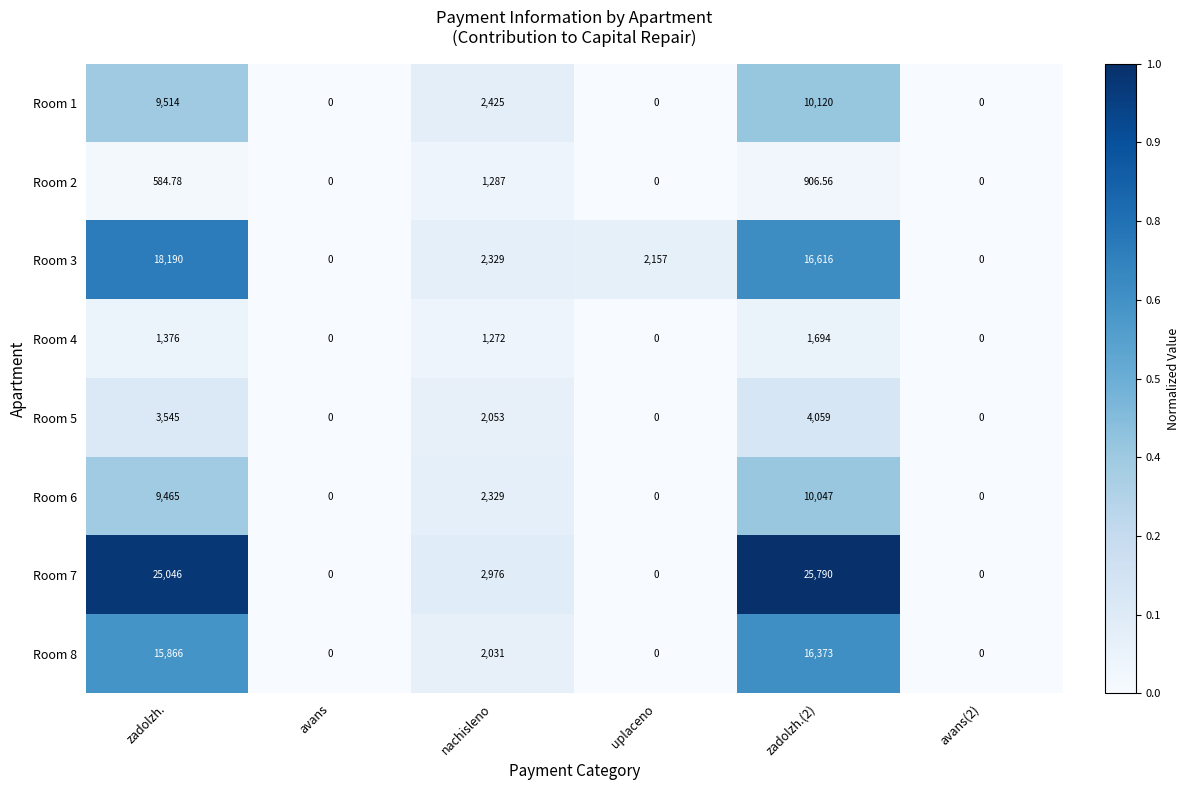

Which series changed the most between zadolzh. and avans?

Room 7